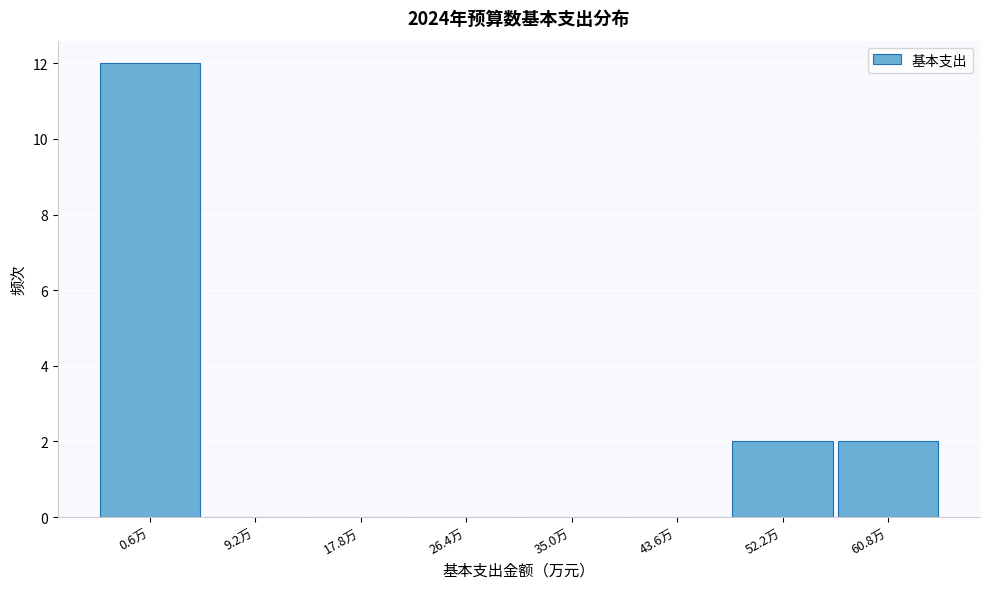

Reading left to right, what are all the values shown in this chart?

0.6万=12	9.2万=0	17.8万=0	26.4万=0	35.0万=0	43.6万=0	52.2万=2	60.8万=2